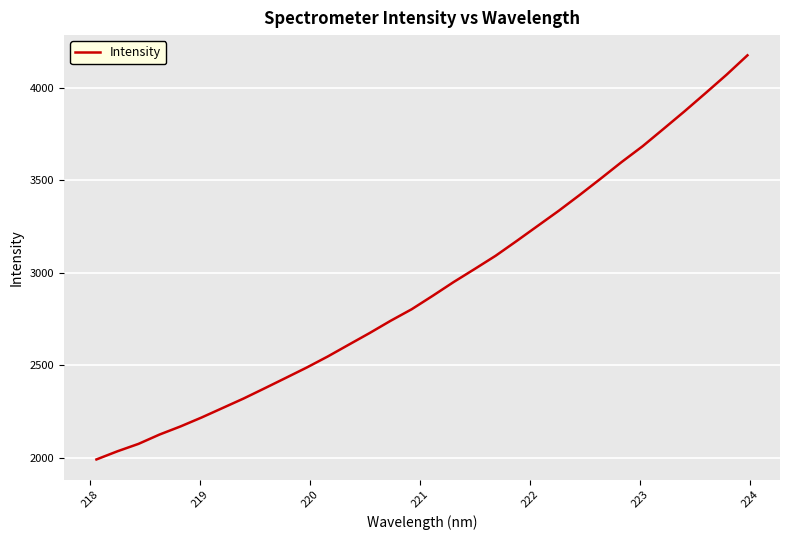

How many values are below 2875?

16